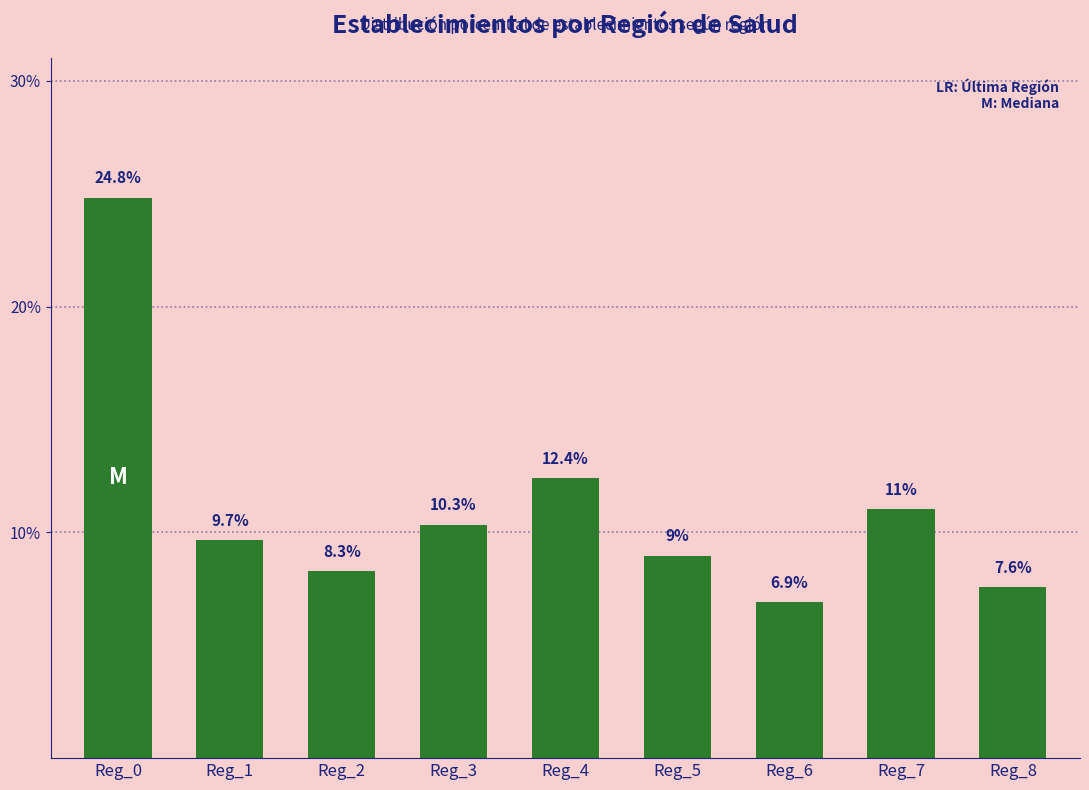

What is the value of the 3rd bar from the left?

8.3